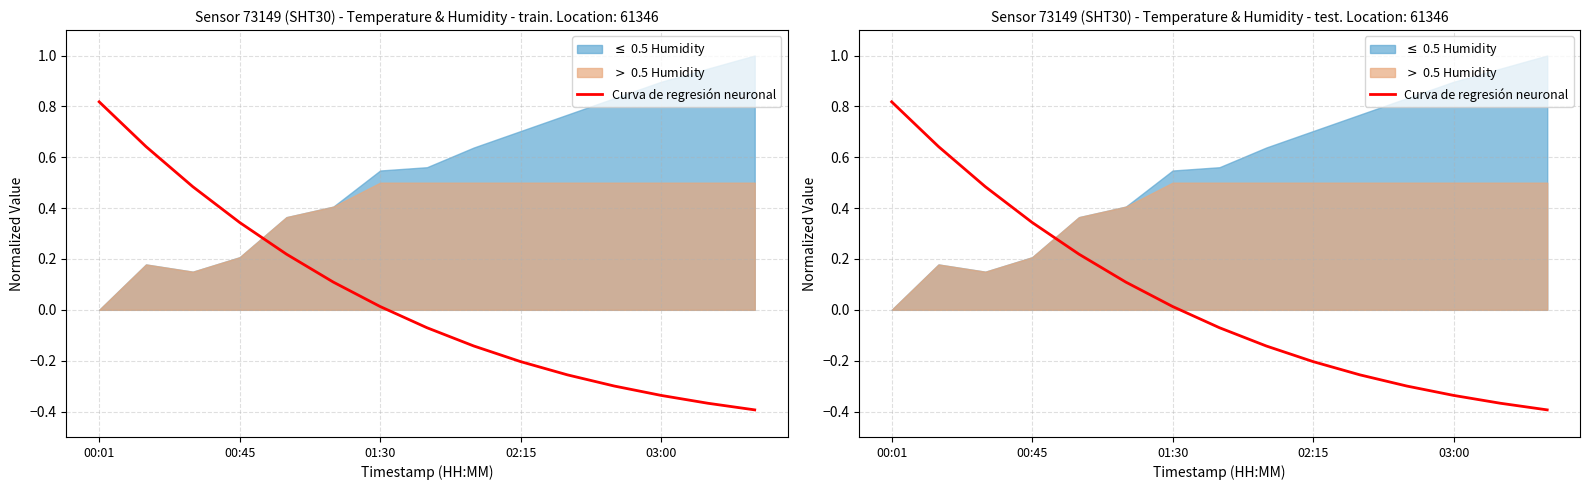

The chart shows a value of 0.1 at 5. True or false?

True